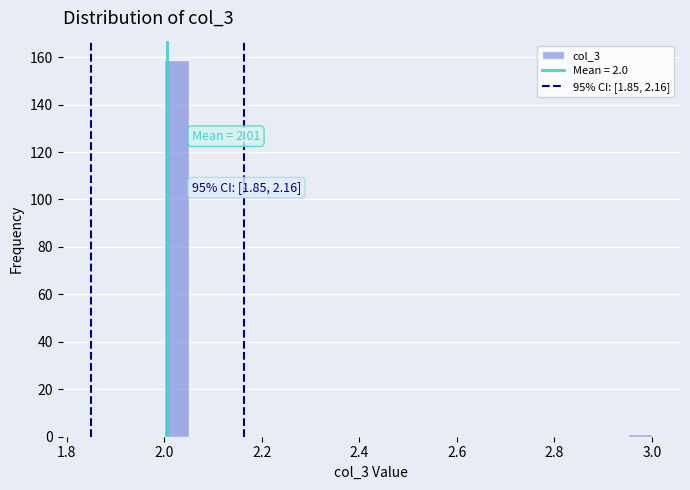

Read against the x-axis, roughly where is the centre of the tallest bar?

2.02